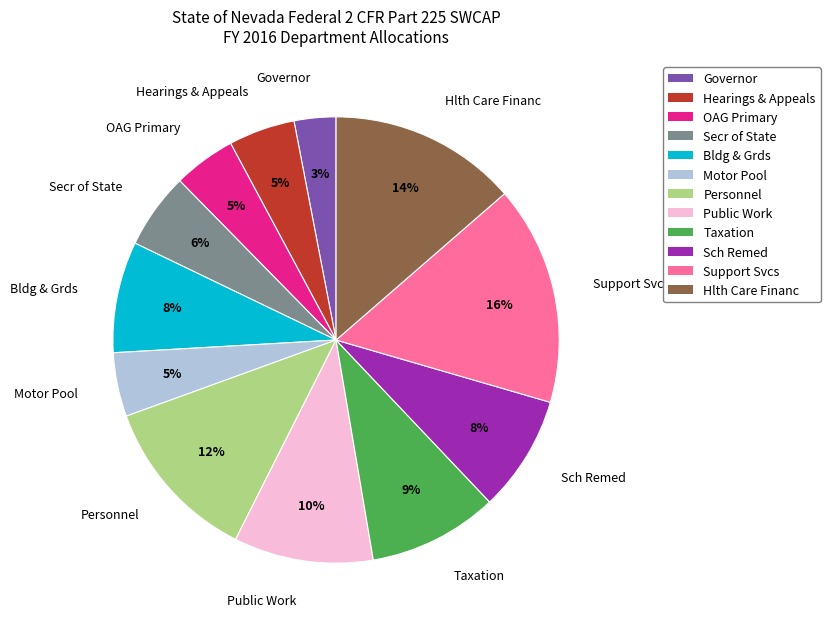

Is there any slice that represents more than half of the pie?

No